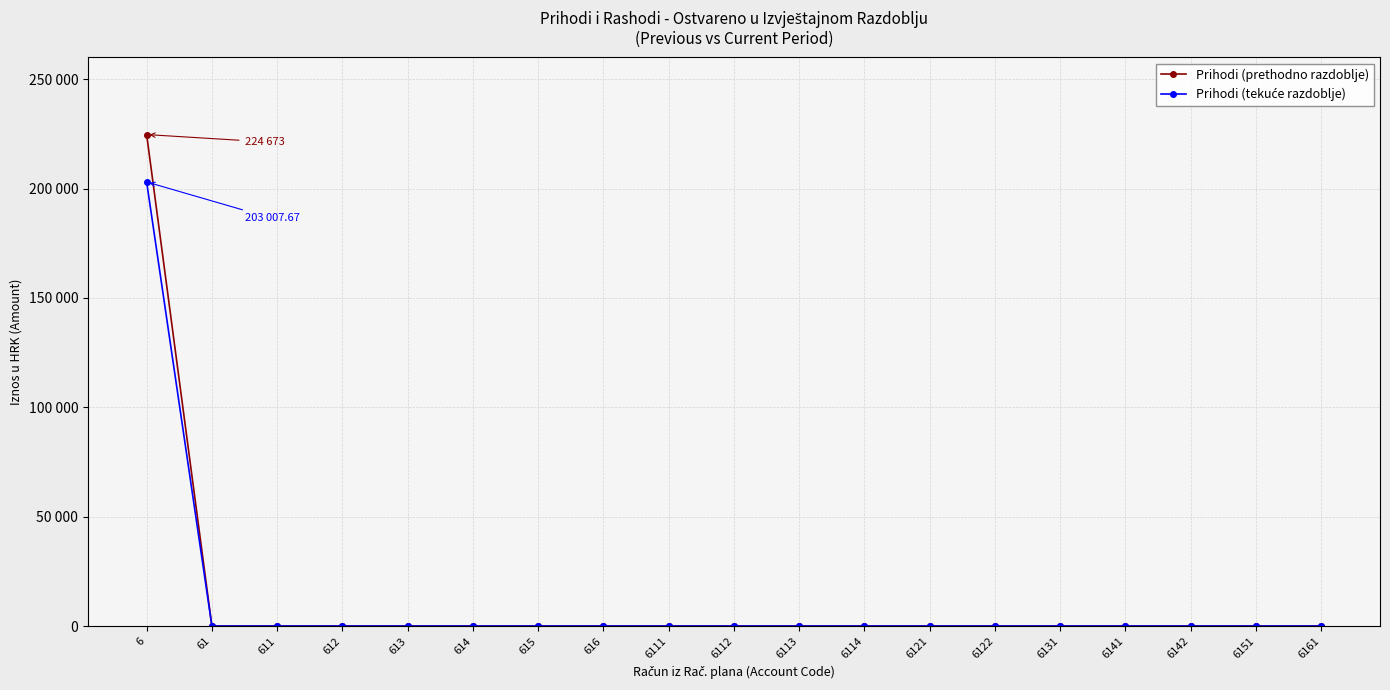

Which has a higher value, 6151 or 6161?

6151